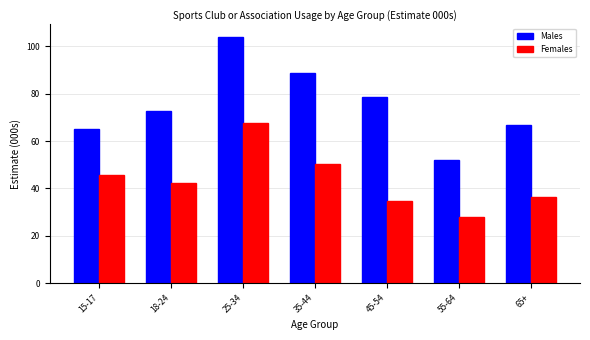

Reading left to right, extract all data points from this chart.

Males: 15-17=65.2	18-24=72.5	25-34=104.1	35-44=88.6	45-54=78.7	55-64=51.8	65+=66.7
Females: 15-17=45.5	18-24=42.3	25-34=67.5	35-44=50.5	45-54=34.8	55-64=27.9	65+=36.4